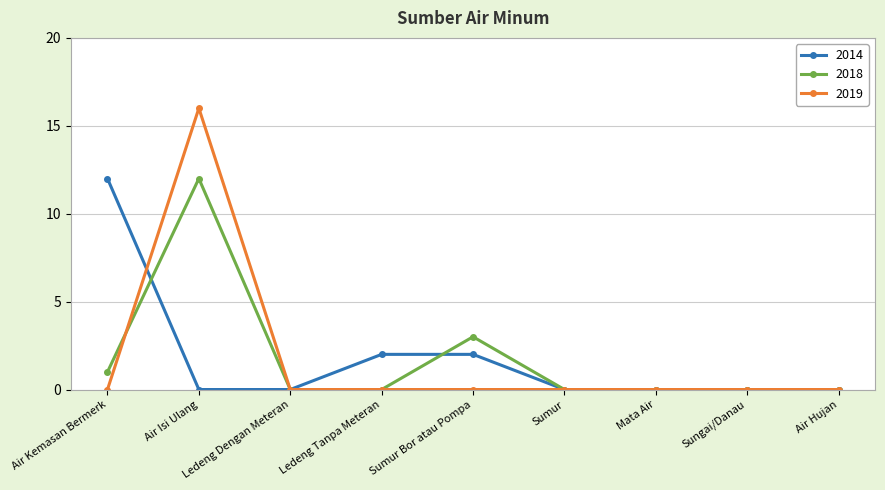

True or false: 2019 and 2018 cross at least once.

True